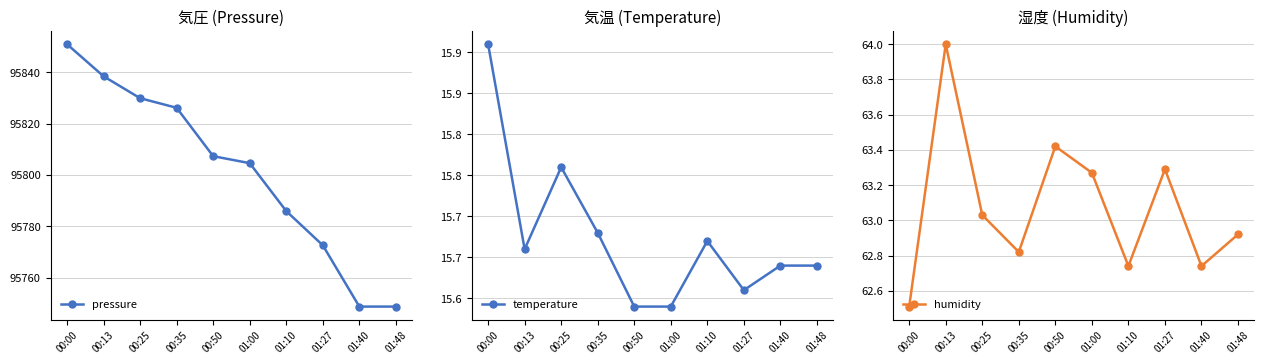

Reading left to right, transcribe all the data shown in this chart.

pressure: 00:00=95850.9	00:13=95838.4	00:25=95829.9	00:35=95826.2	00:50=95807.3	01:00=95804.6	01:10=95785.9	01:27=95772.6	01:40=95748.7	01:48=95748.7
temperature: 00:00=15.9	00:13=15.7	00:25=15.8	00:35=15.7	00:50=15.6	01:00=15.6	01:10=15.7	01:27=15.6	01:40=15.6	01:48=15.6
humidity: 00:00=62.5	00:13=64.0	00:25=63.0	00:35=62.8	00:50=63.4	01:00=63.3	01:10=62.7	01:27=63.3	01:40=62.7	01:48=62.9